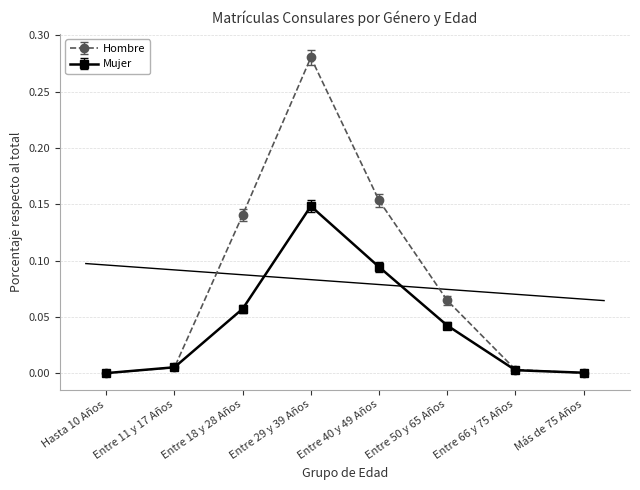

In Mujer, how many points are higher than both neighbors (excluding endpoints)?

1